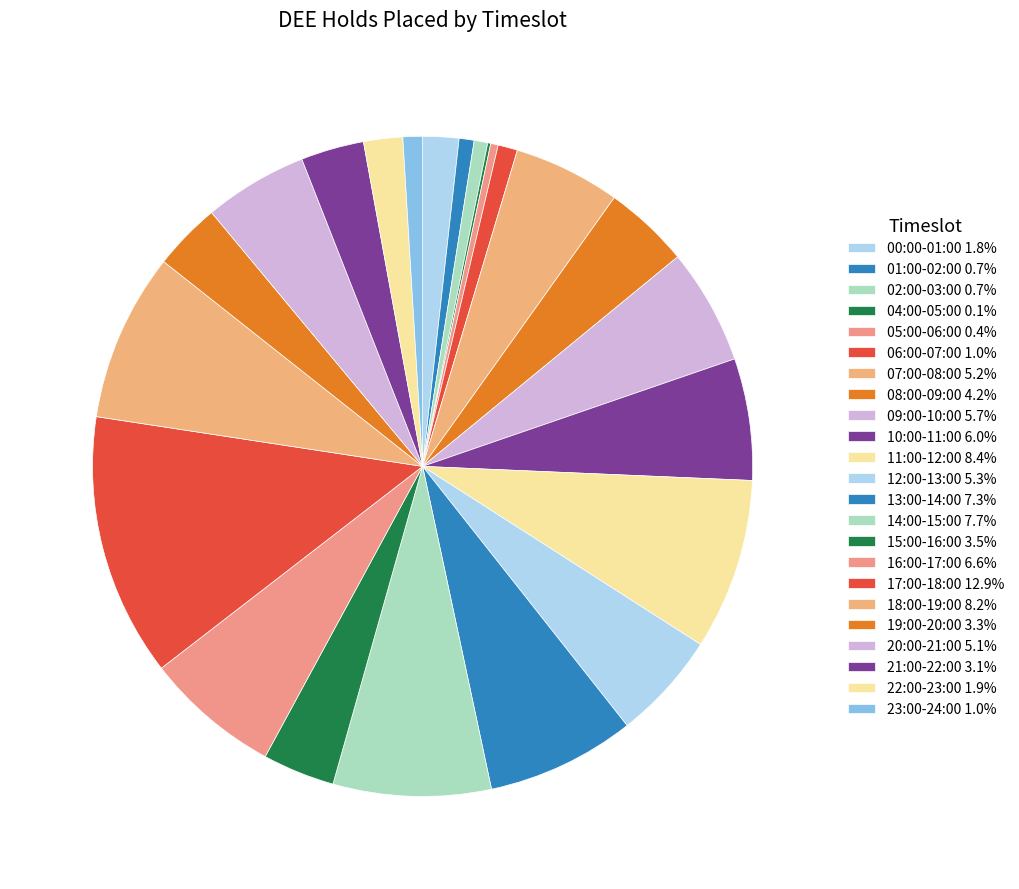

To the nearest percent, what is the difference between the 13:00-14:00 and 06:00-07:00 slice percentages?

6%